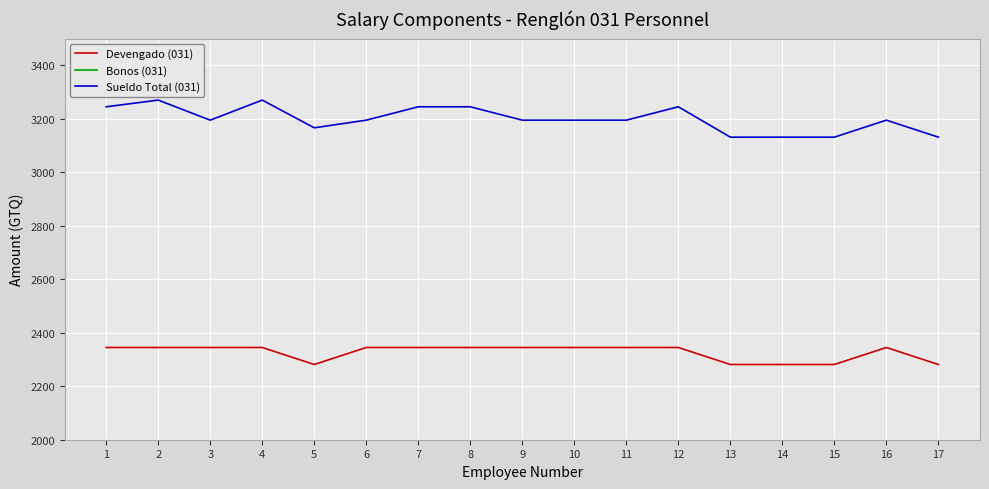

Which series has the widest spread of values?

Sueldo Total (031)